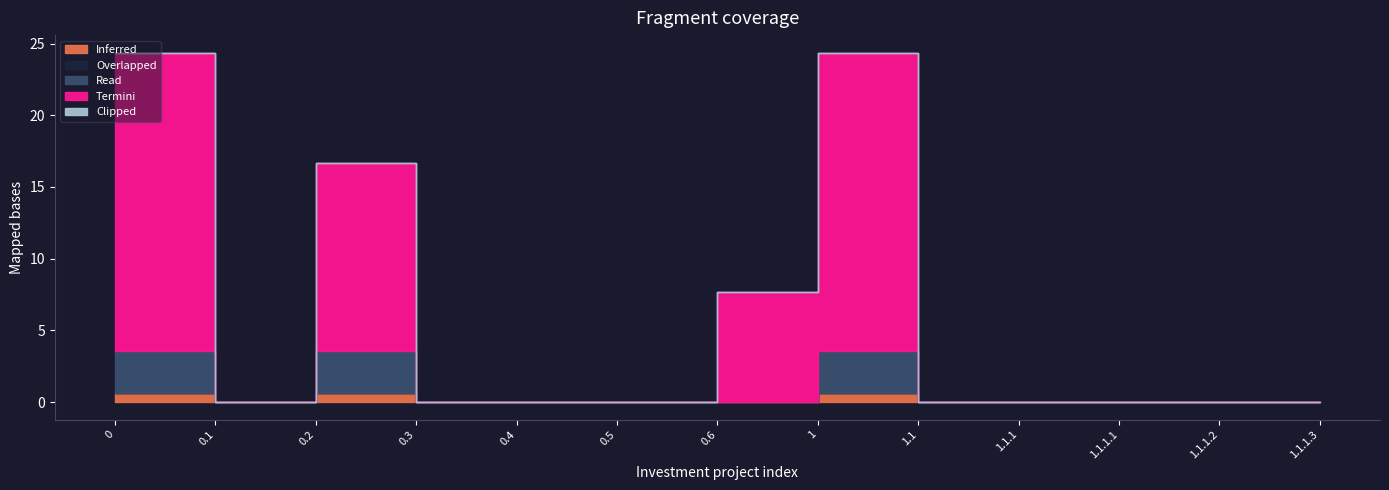

Which series changed the most between 0.1 and 0.4?

Inferred